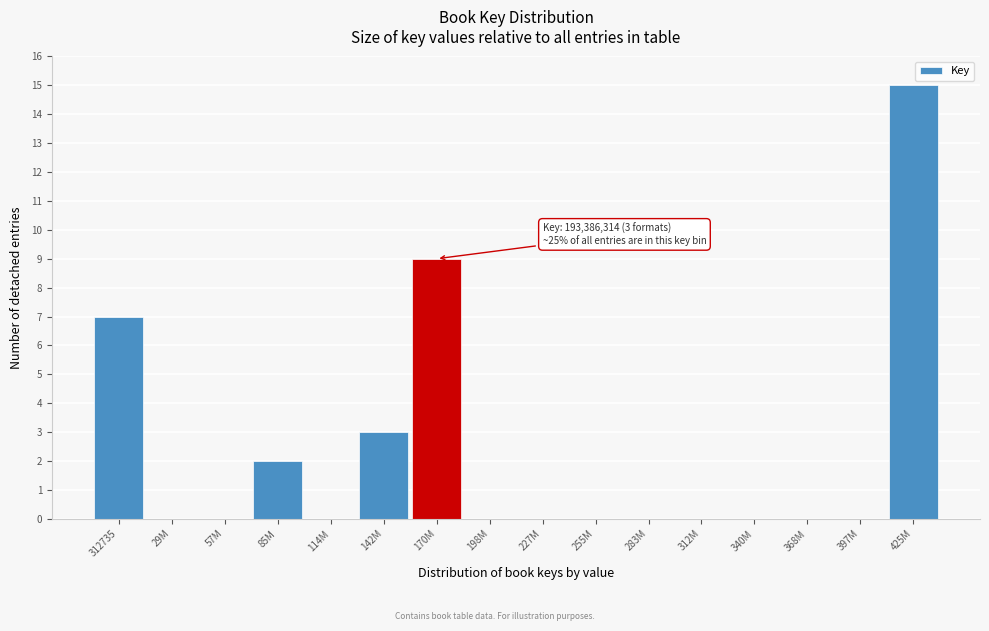

Reading left to right, transcribe all the data shown in this chart.

312735=7	29M=0	57M=0	85M=2	114M=0	142M=3	170M=9	198M=0	227M=0	255M=0	283M=0	312M=0	340M=0	368M=0	397M=0	425M=15